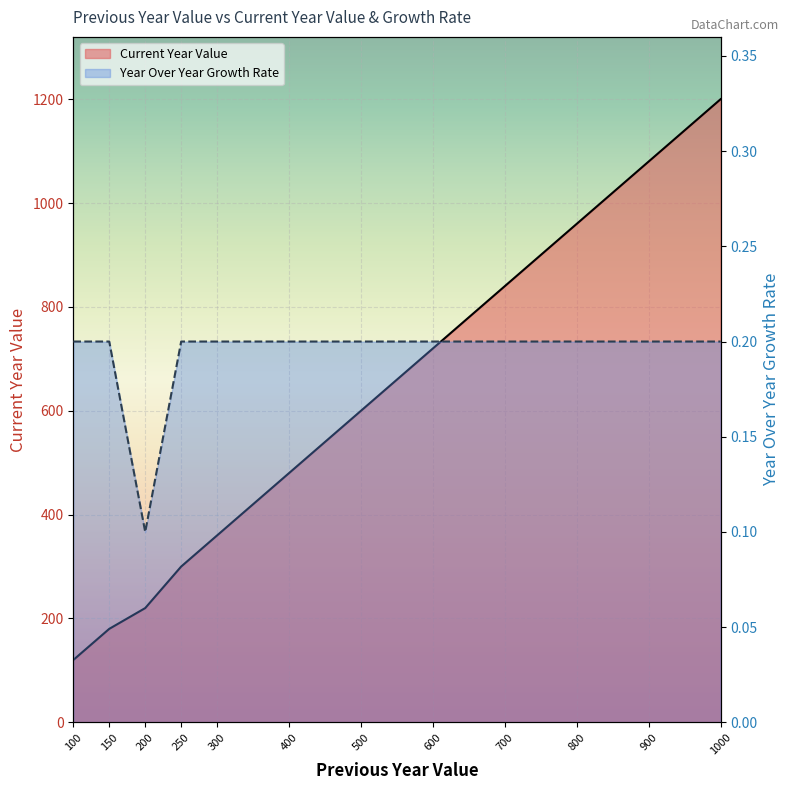

Rank the categories by Year Over Year Growth Rate value from highest to lowest.

100, 150, 250, 300, 400, 500, 600, 700, 800, 900, 1000, 200